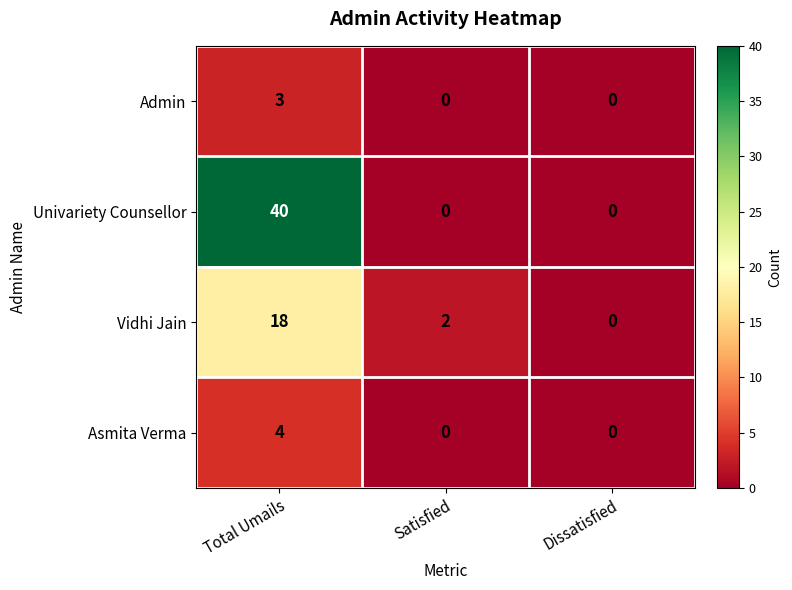

Which series has the largest range (max minus min)?

Univariety Counsellor